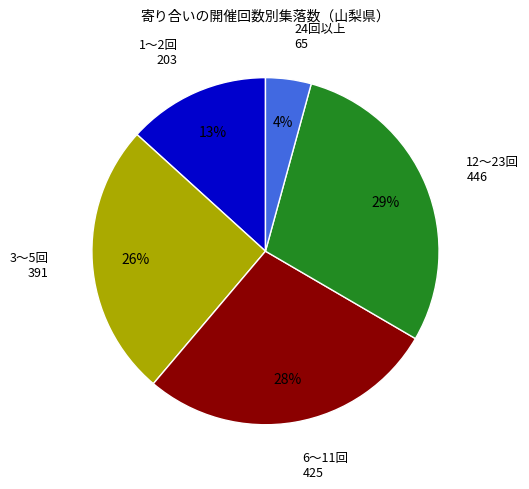

To the nearest percent, what is the average slice percentage?

20%